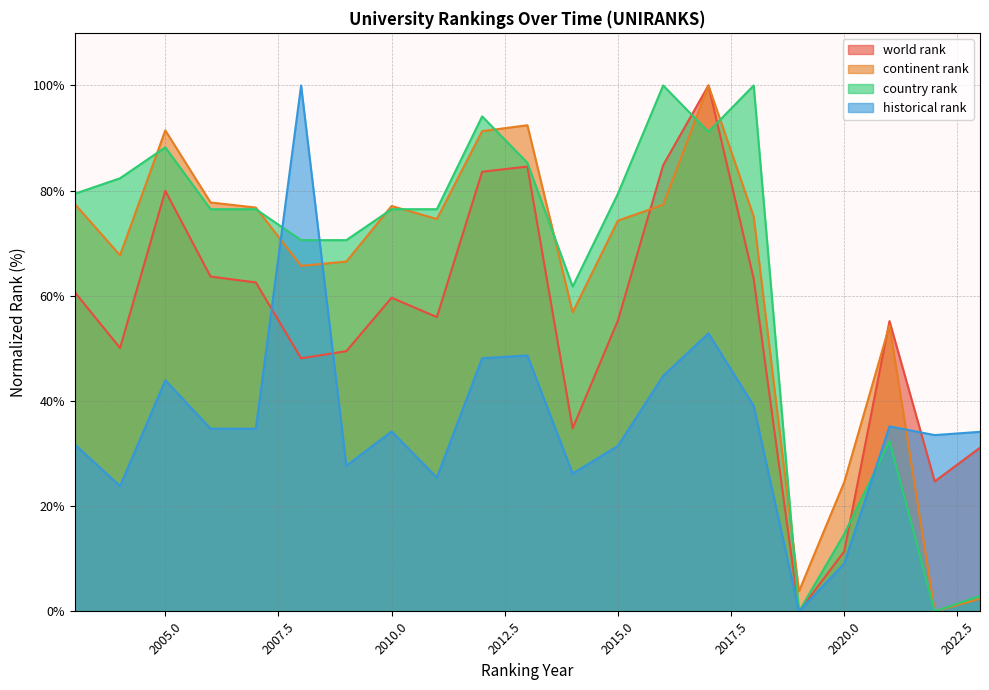

List the series in order of their peak value, highest first.

world rank, continent rank, country rank, historical rank